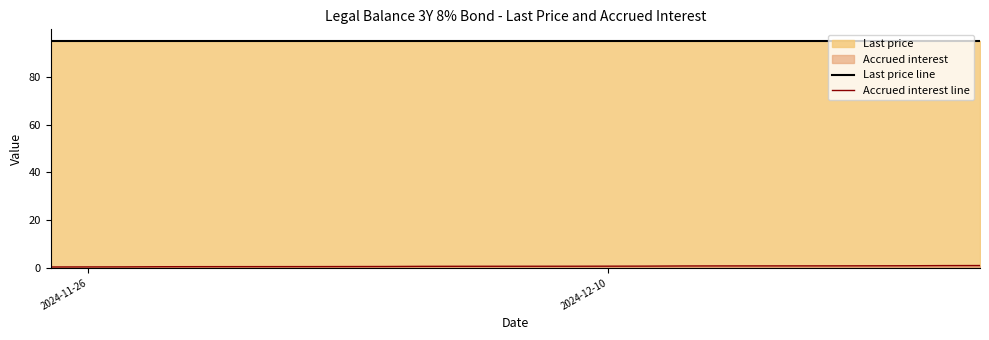

True or false: Last price line has a value of 169.4 at 2024-11-26.

False